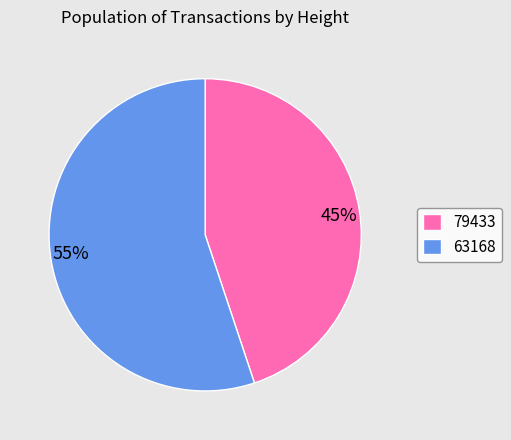

Which slice is the smallest?

79433